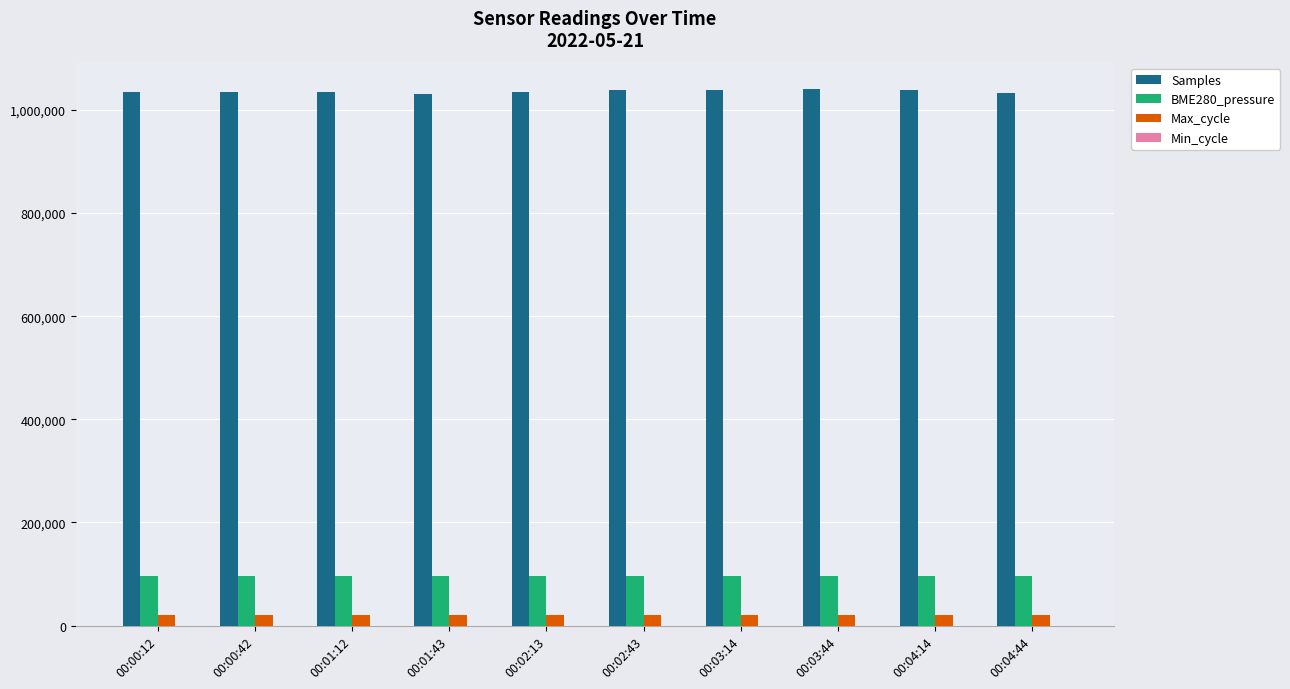

Is the value of BME280_pressure at 00:02:13 greater than the value of Max_cycle at 00:02:13?

Yes